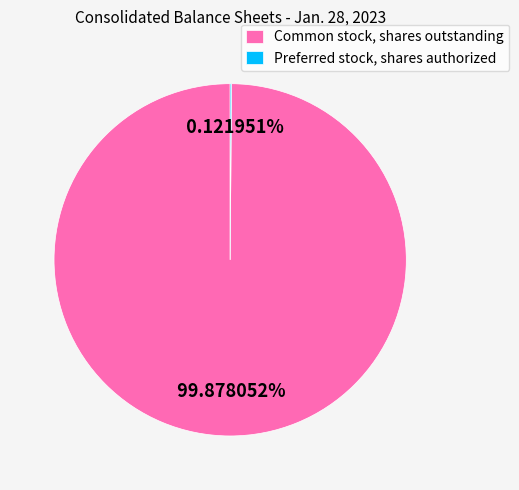

Which slice is the largest?

Common stock, shares outstanding